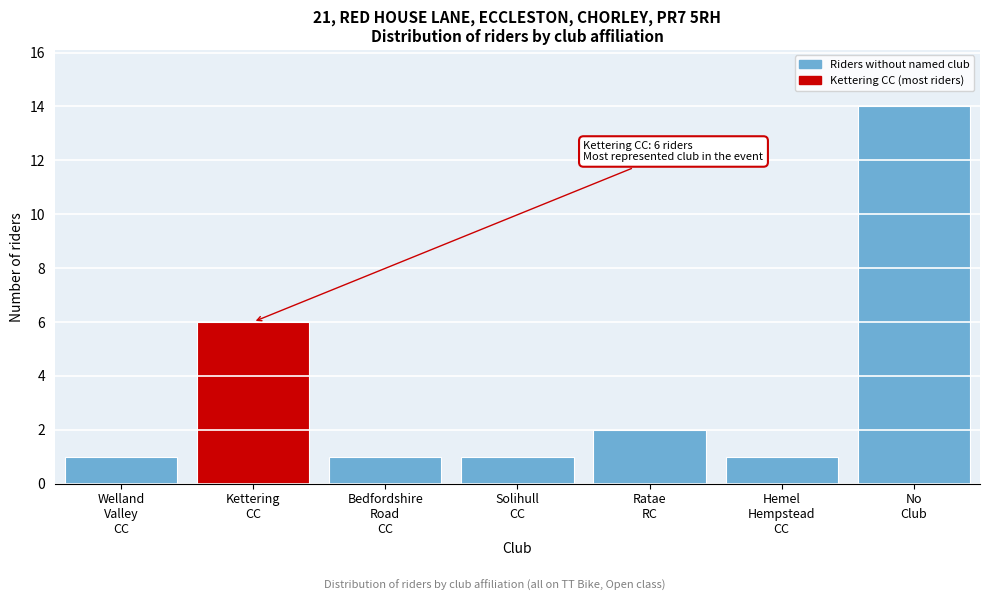

Reading left to right, extract all data points from this chart.

1	6	1	1	2	1	14